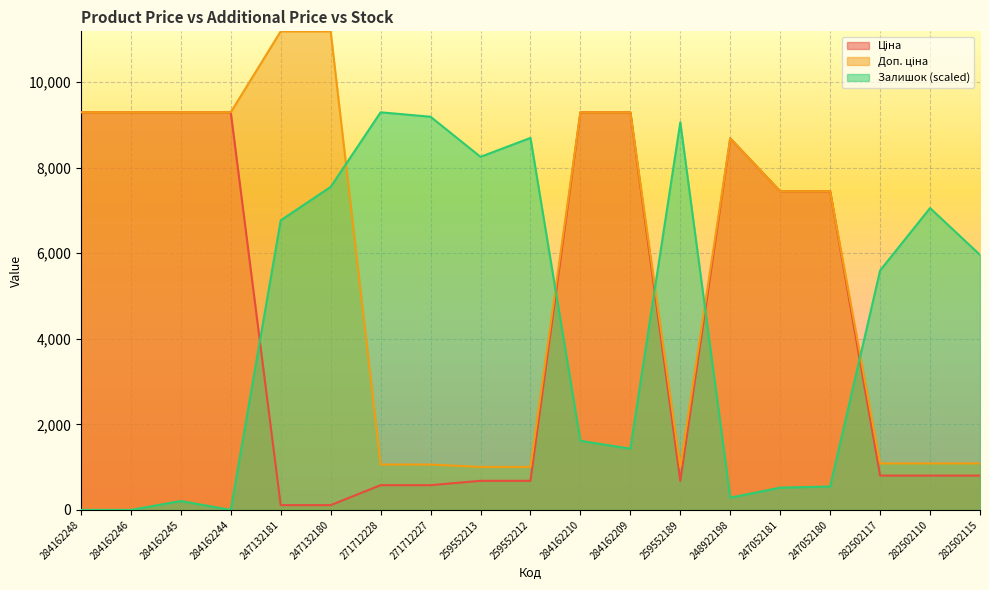

List the series in order of their peak value, highest first.

Доп. ціна, Ціна, Залишок